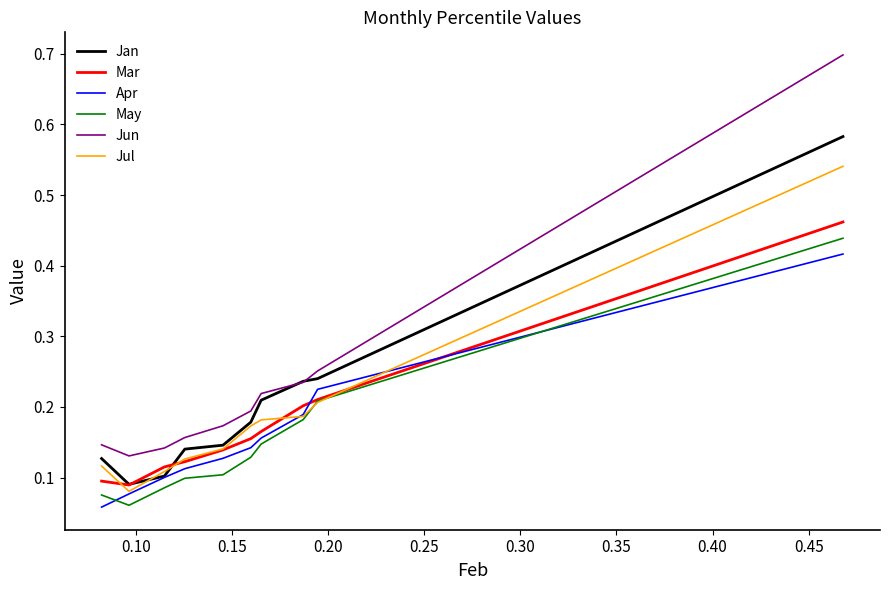

What is the maximum value shown in the chart?

0.7